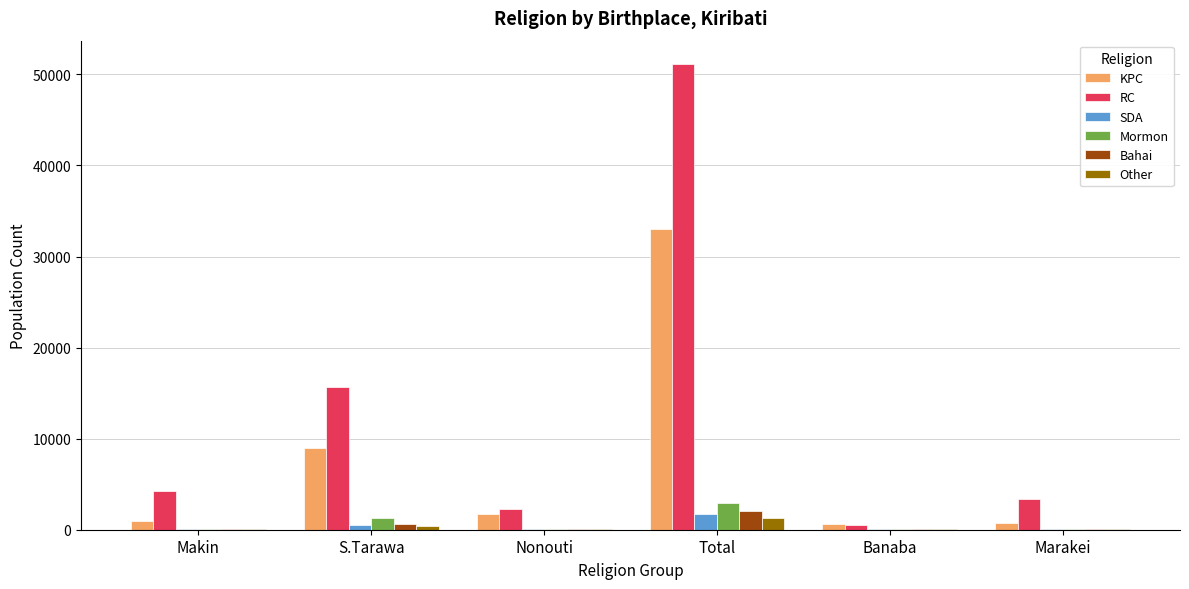

What are all the series names shown in the legend?

KPC, RC, SDA, Mormon, Bahai, Other